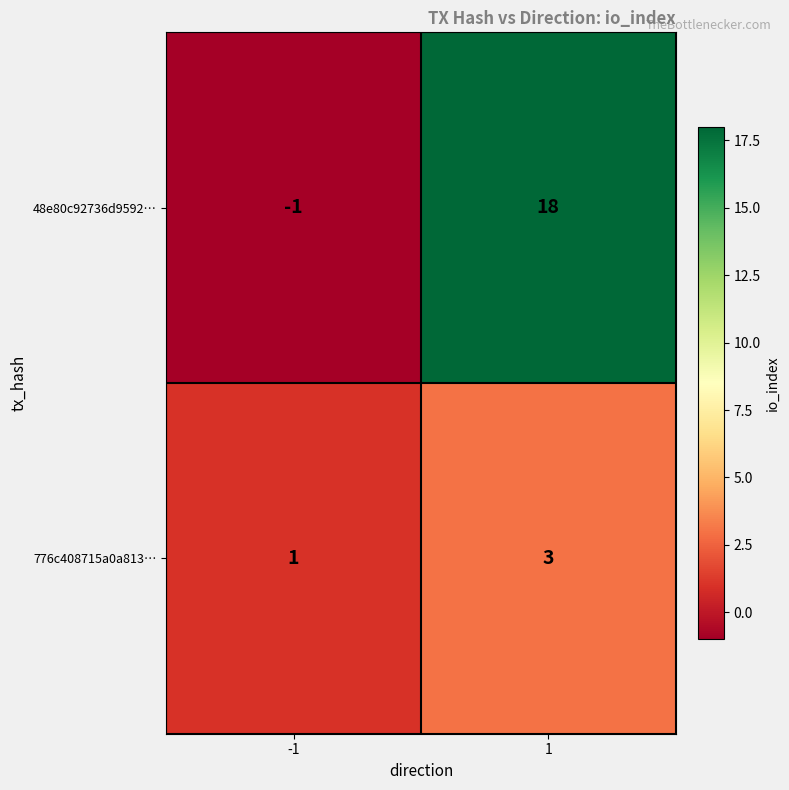

What is the difference between the highest and lowest values at 1?

15